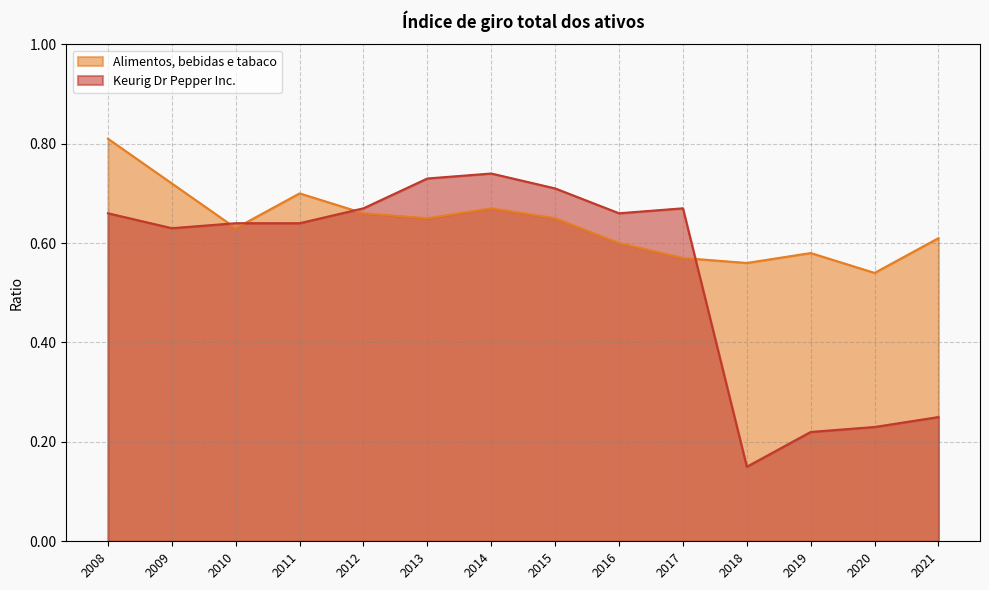

True or false: Alimentos, bebidas e tabaco has a value of 0.7 at 2011.

True